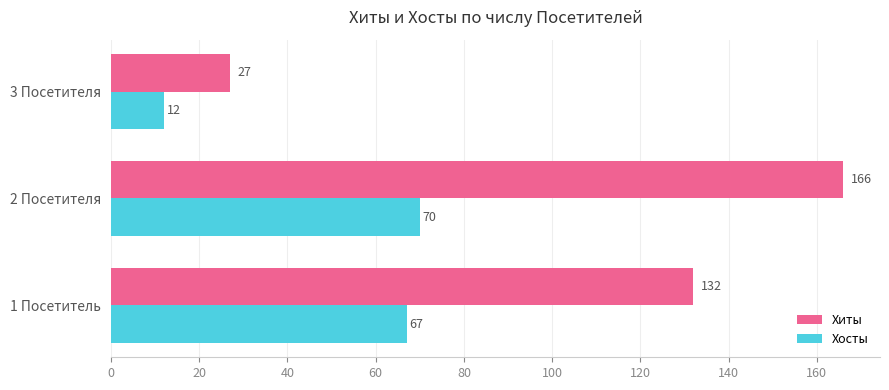

Is it true that Хиты equals 132 at 1 Посетитель?

True